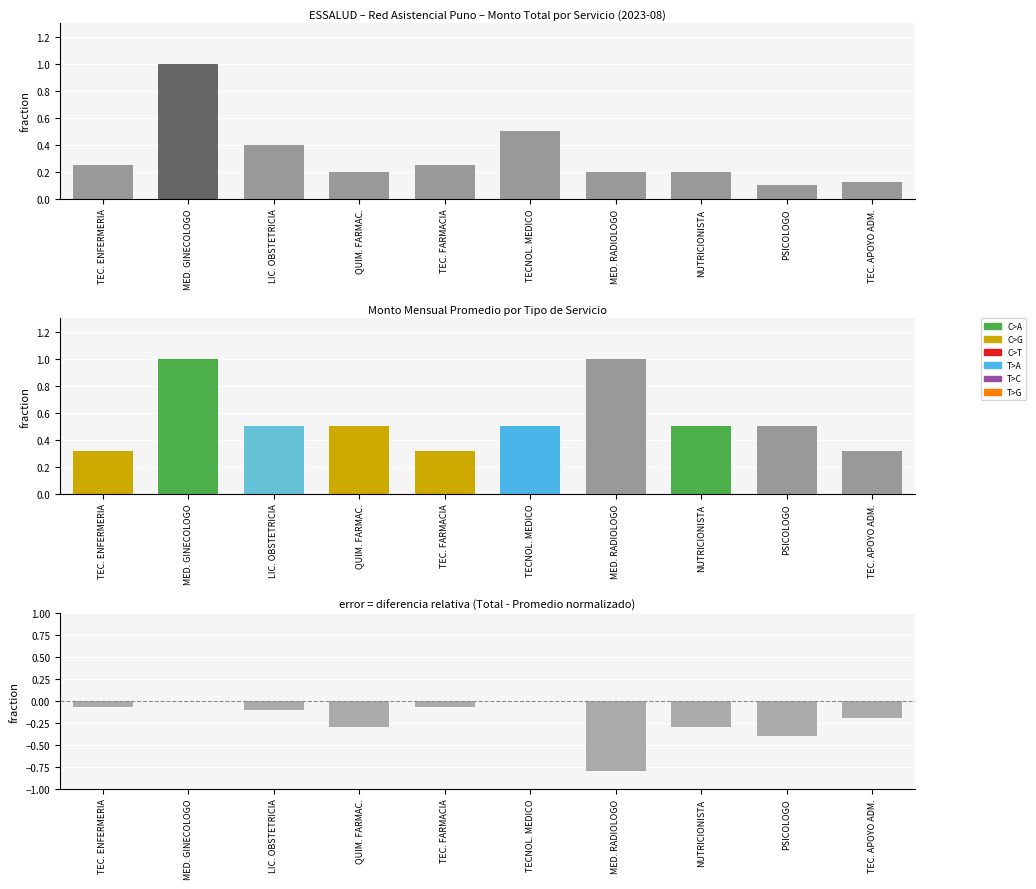

The difference series shows -0.1 at NUTRICIONISTA. True or false?

False